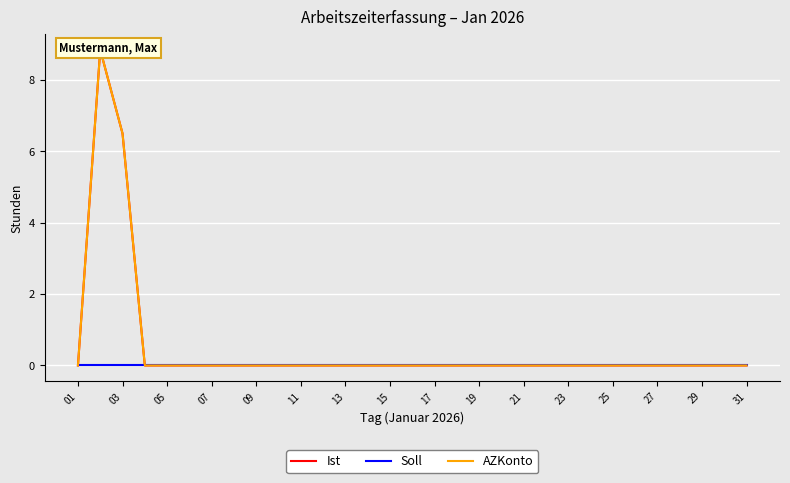

Count the Ist values in the range 0 to 1.

29